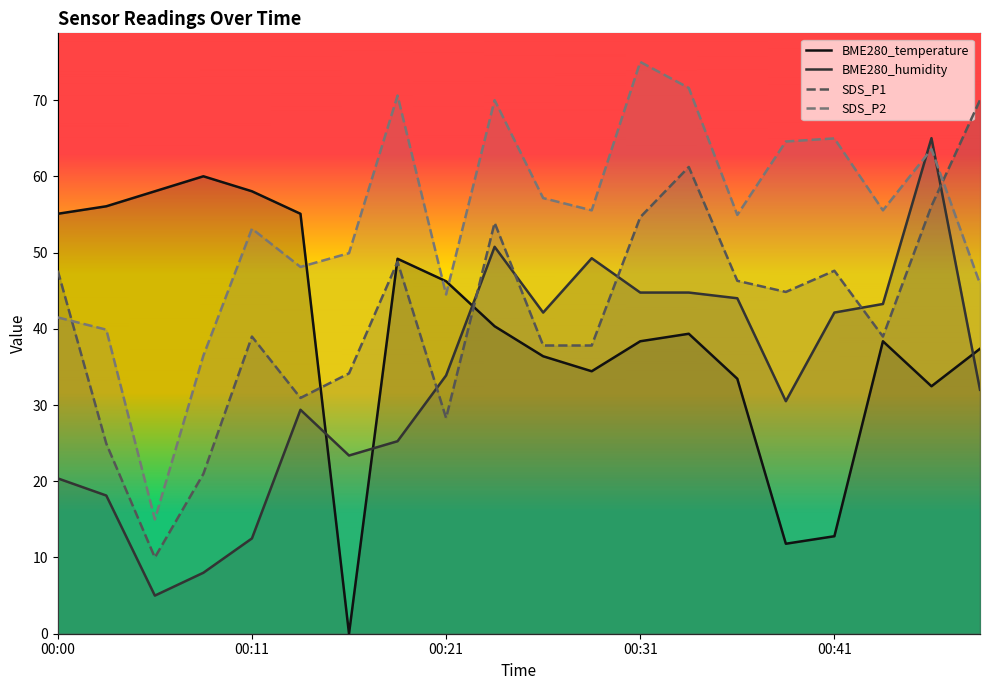

Where is BME280_humidity nearest to the value 34?

00:21